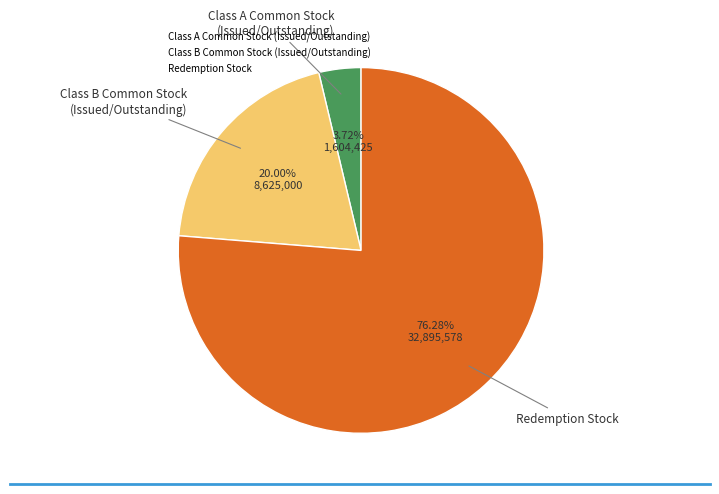

Is there a majority slice in this chart?

Yes